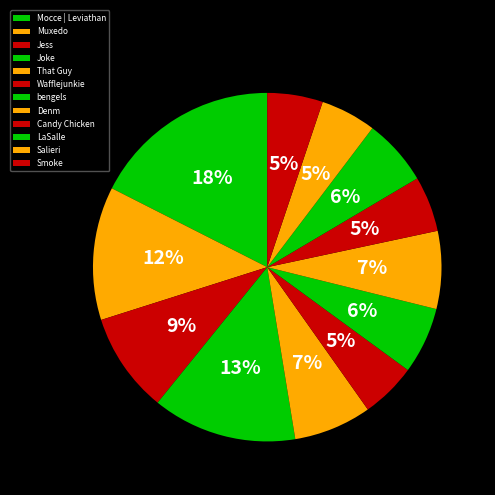

Count the number of slices in the pie.

12